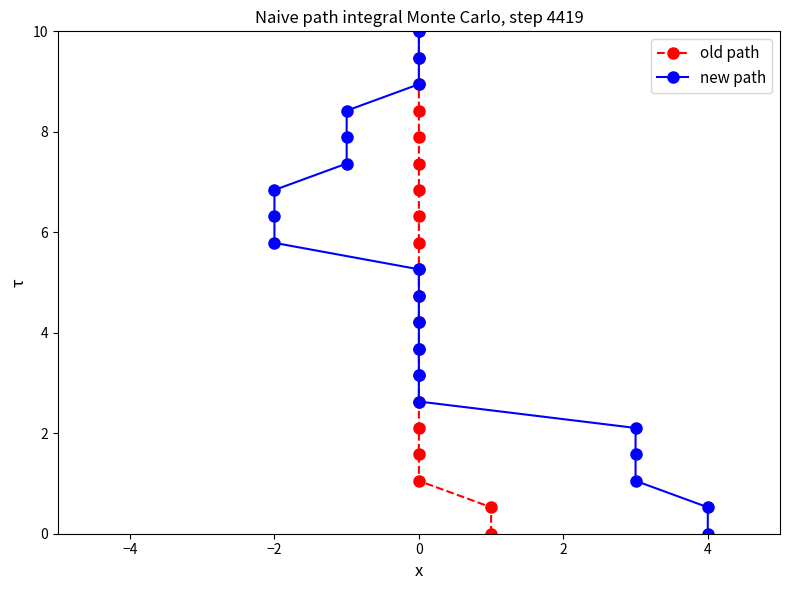

Which has a higher value, 18 or 8?

18